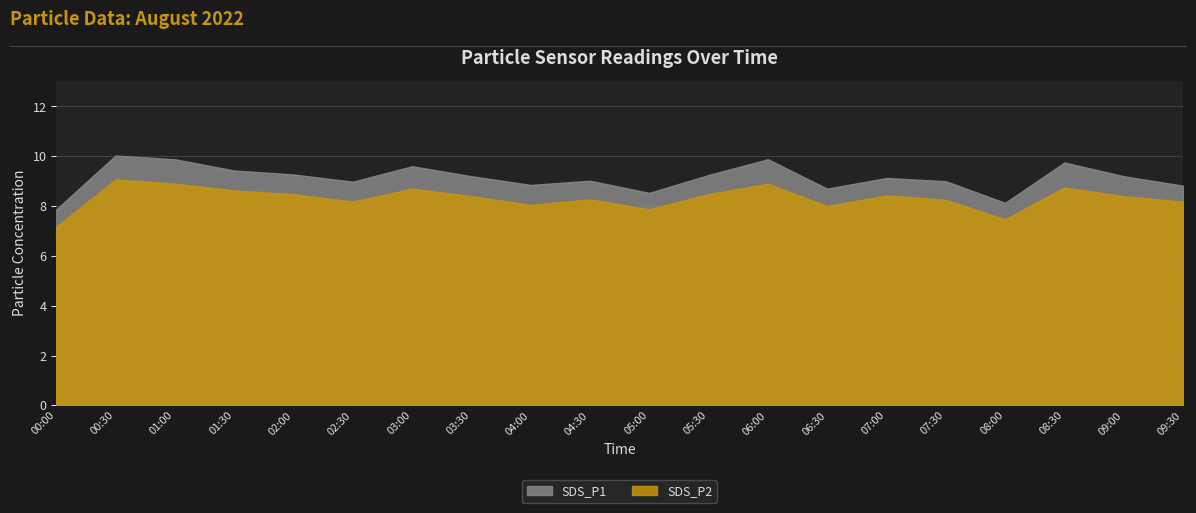

The value of SDS_P1 at 08:00 is 5.3. True or false?

False